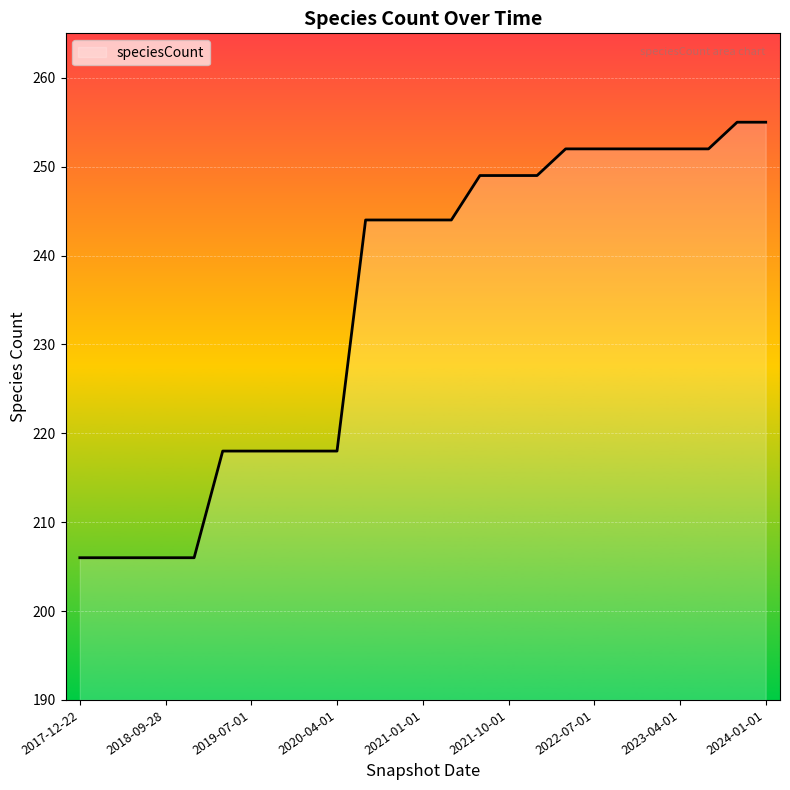

What is the difference between the maximum and minimum values?

49